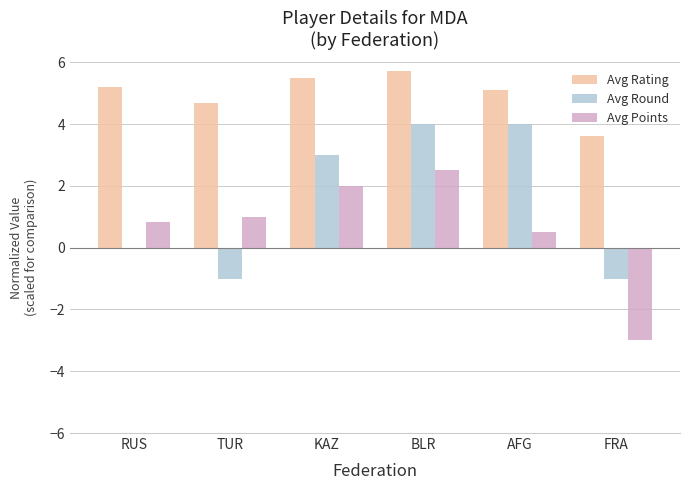

Is it true that Avg Round equals 6.1 at BLR?

False